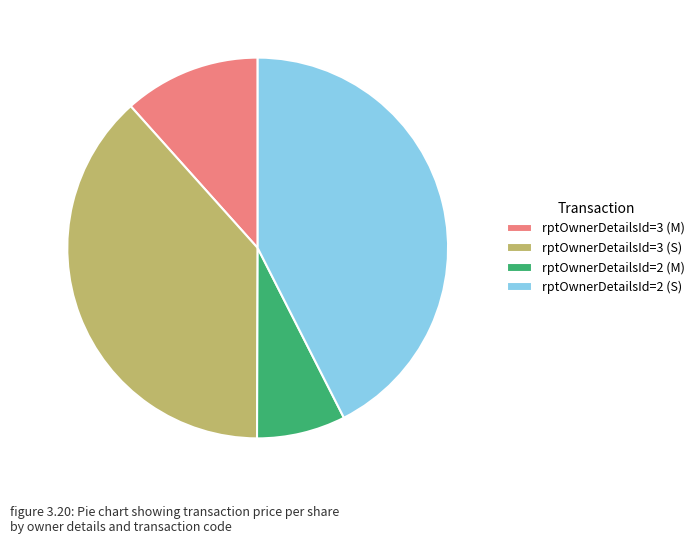

Count the number of slices in the pie.

4